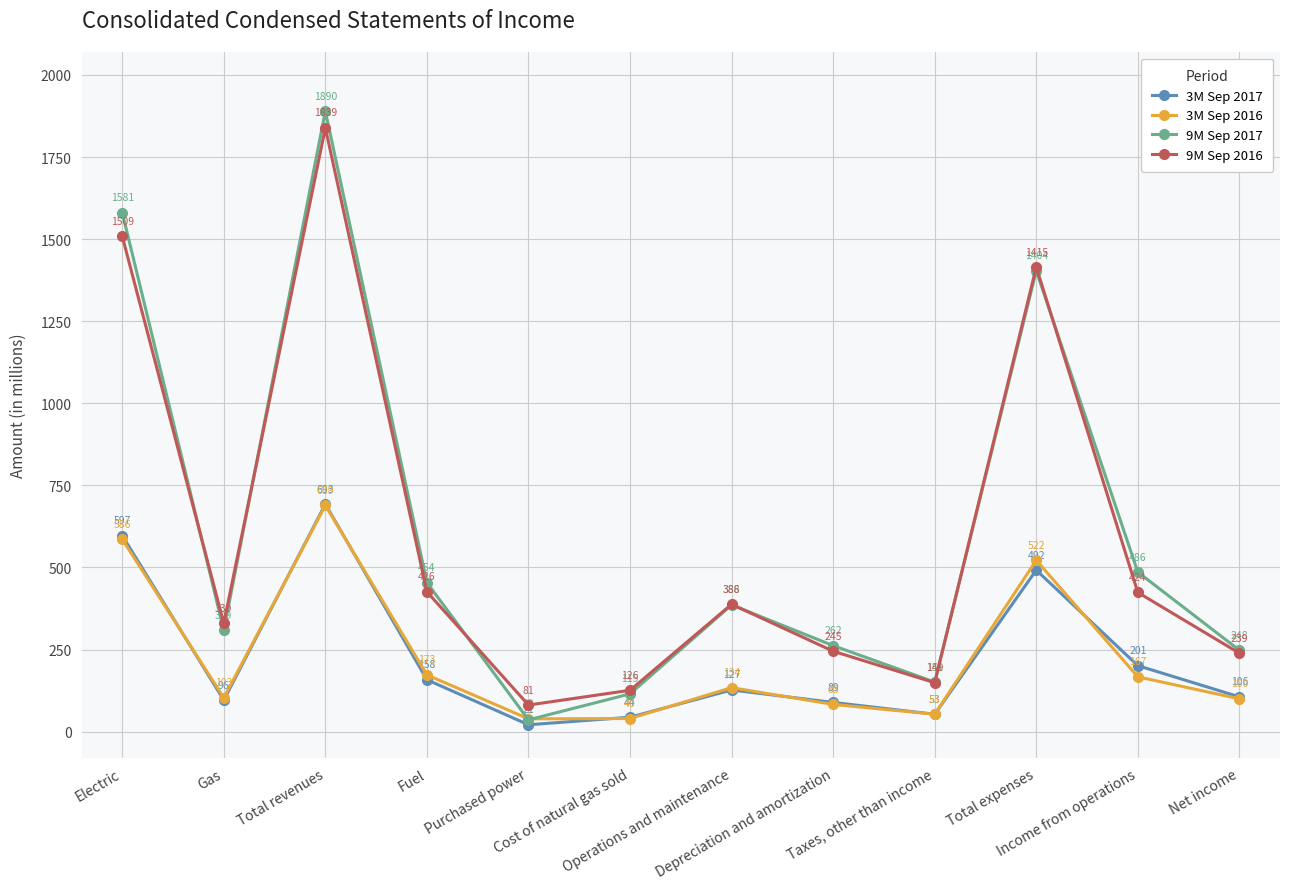

How many series are shown in this chart?

4